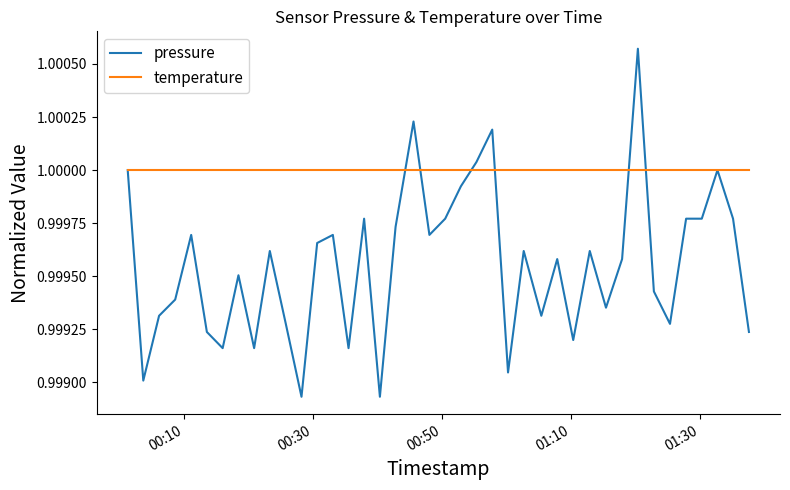

Rank the series by their maximum value, from highest to lowest.

pressure, temperature